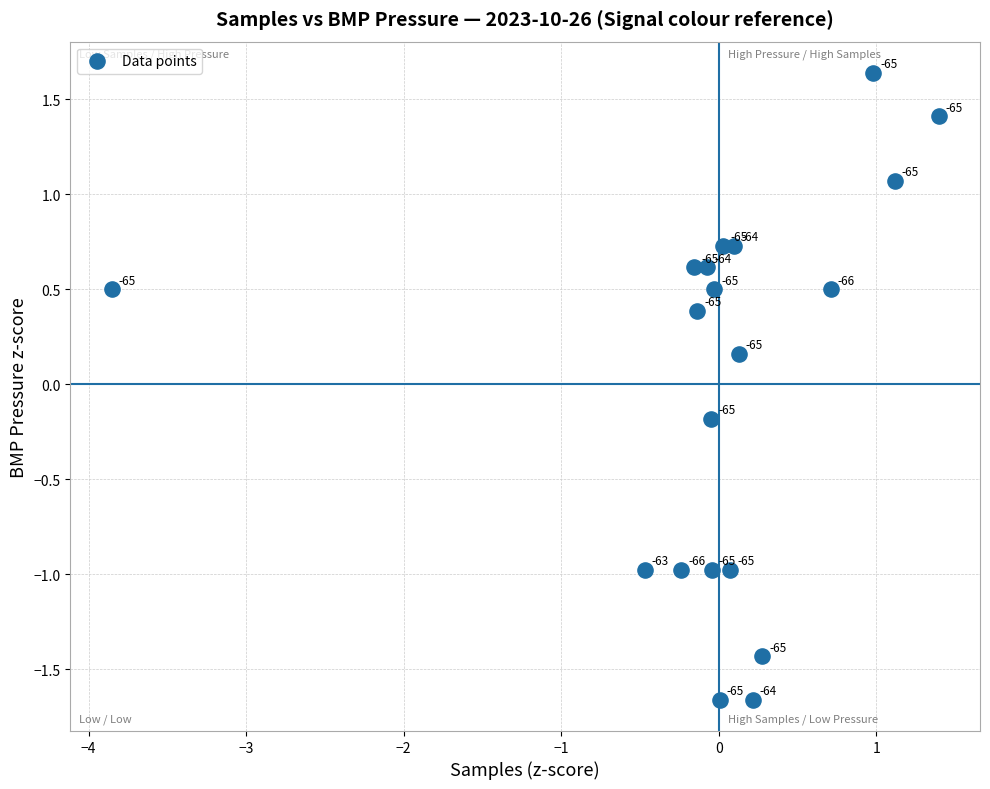

What is the range of Y values (max minus min)?

3.3